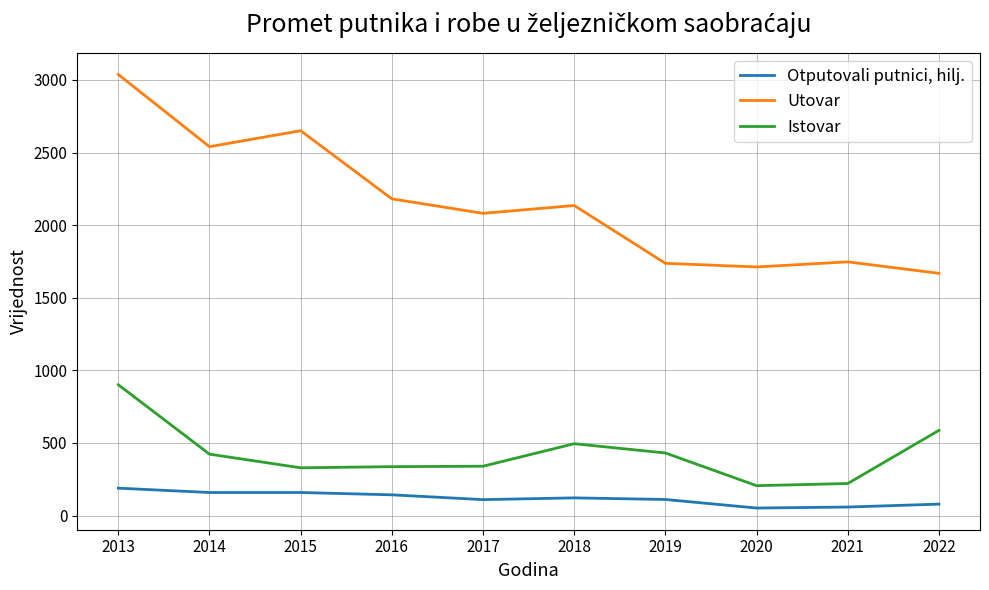

The value of Istovar at 2018 is 495. True or false?

True